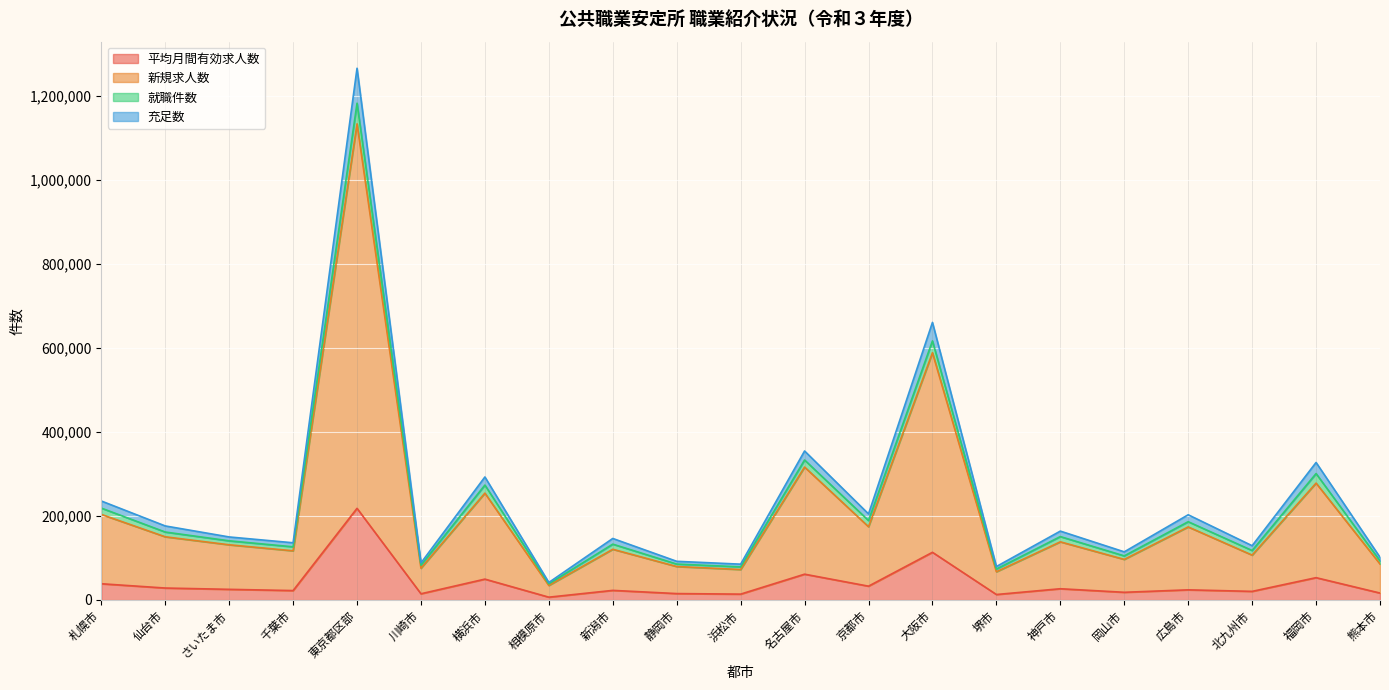

True or false: 平均月間有効求人数 has a value of 4173.5 at 相模原市.

False